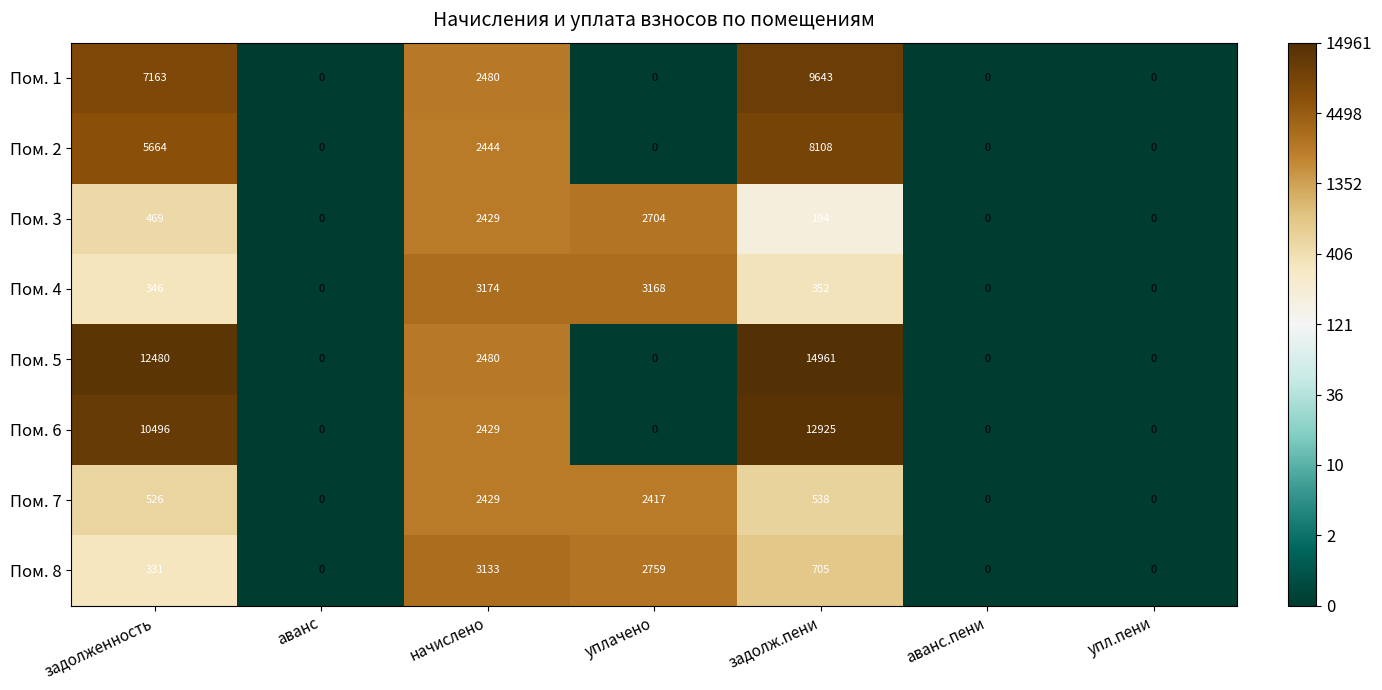

Rank the series by their maximum value, from lowest to highest.

Пом. 7, Пом. 3, Пом. 8, Пом. 4, Пом. 2, Пом. 1, Пом. 6, Пом. 5